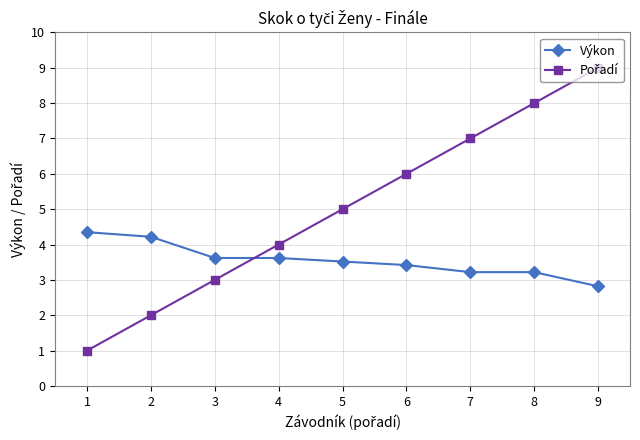

What is the value of the Výkon point at the 6th from the left?

3.4